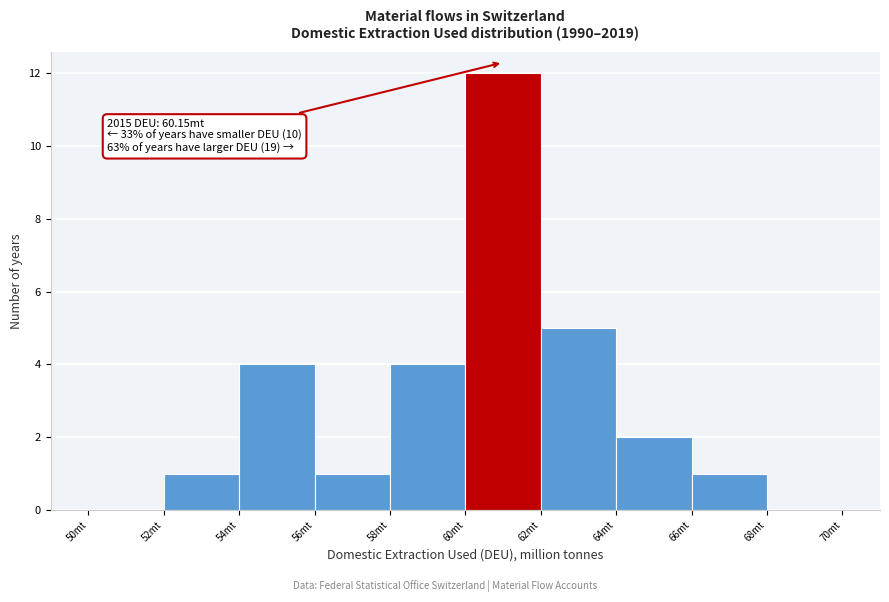

Over which range of the x-axis is the bar tallest?

60 to 62